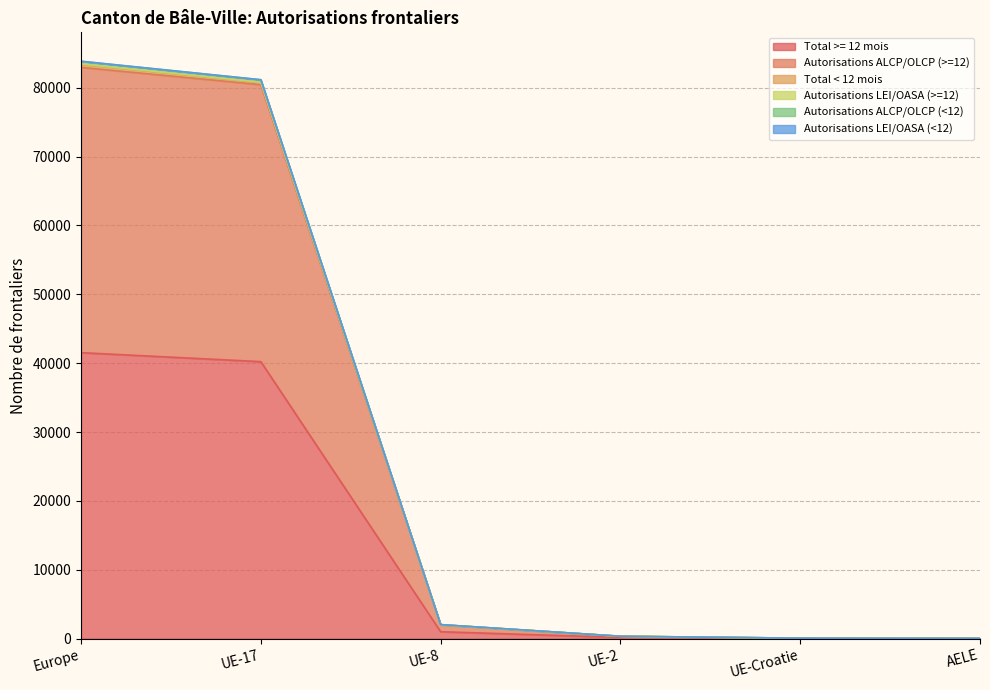

How many values in the Total >= 12 mois series are below 1000?

3